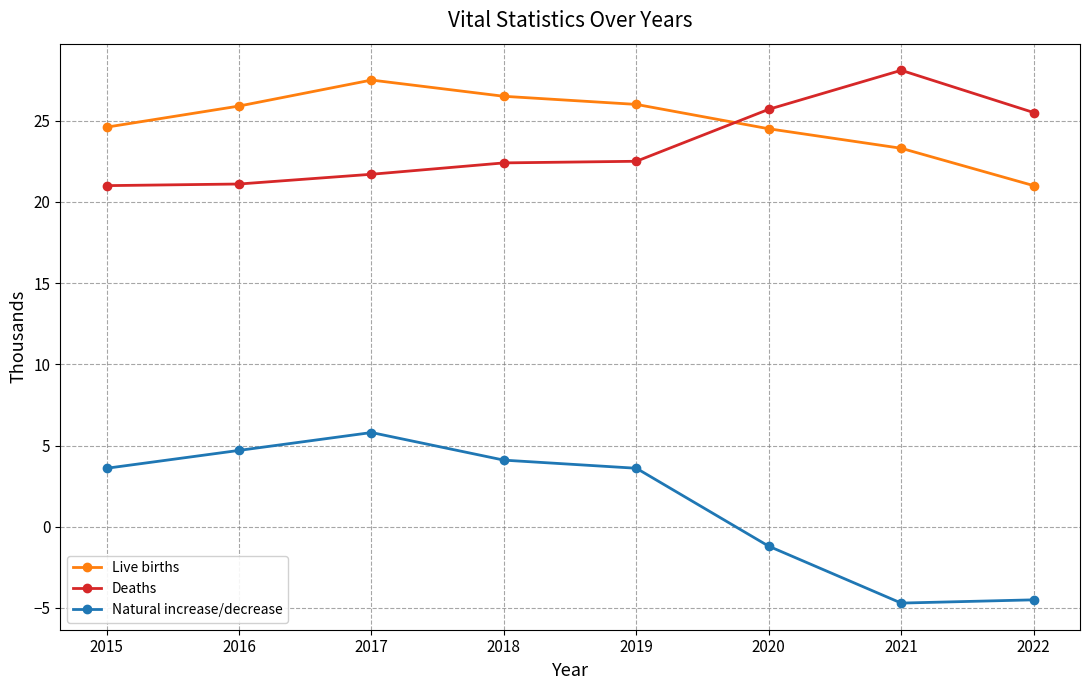

At how many categories does at least one series exceed 19?

8